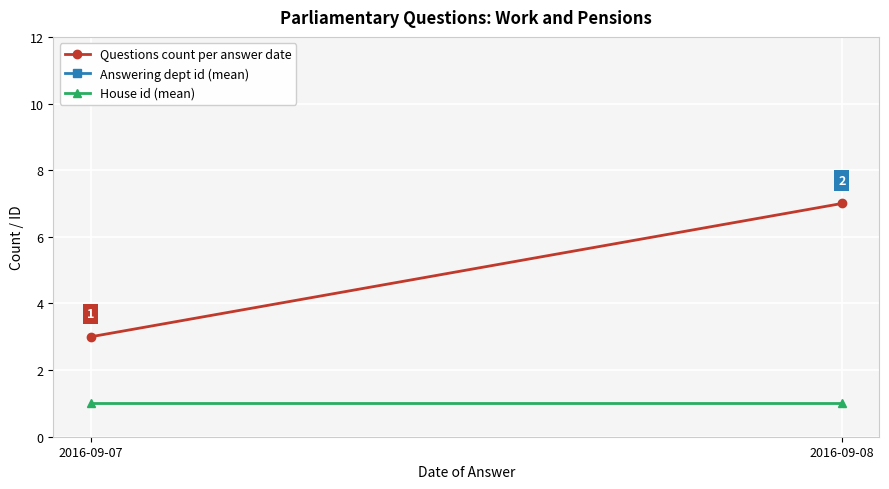

Which series changed the most between 2016-09-07 and 2016-09-08?

Questions count per answer date